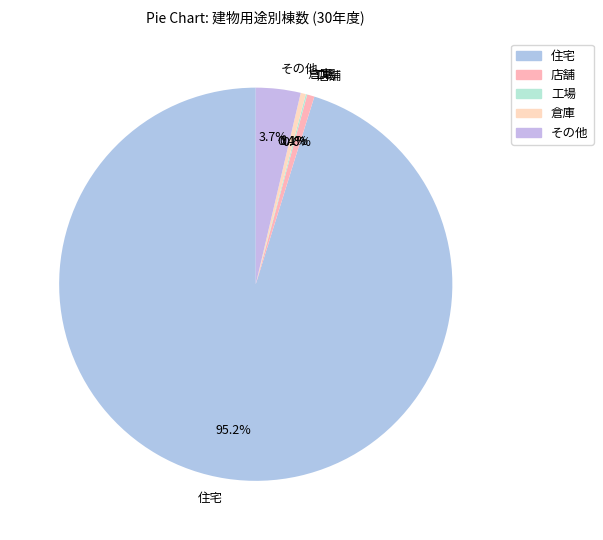

What portion of the pie excludes 倉庫?

99.6%